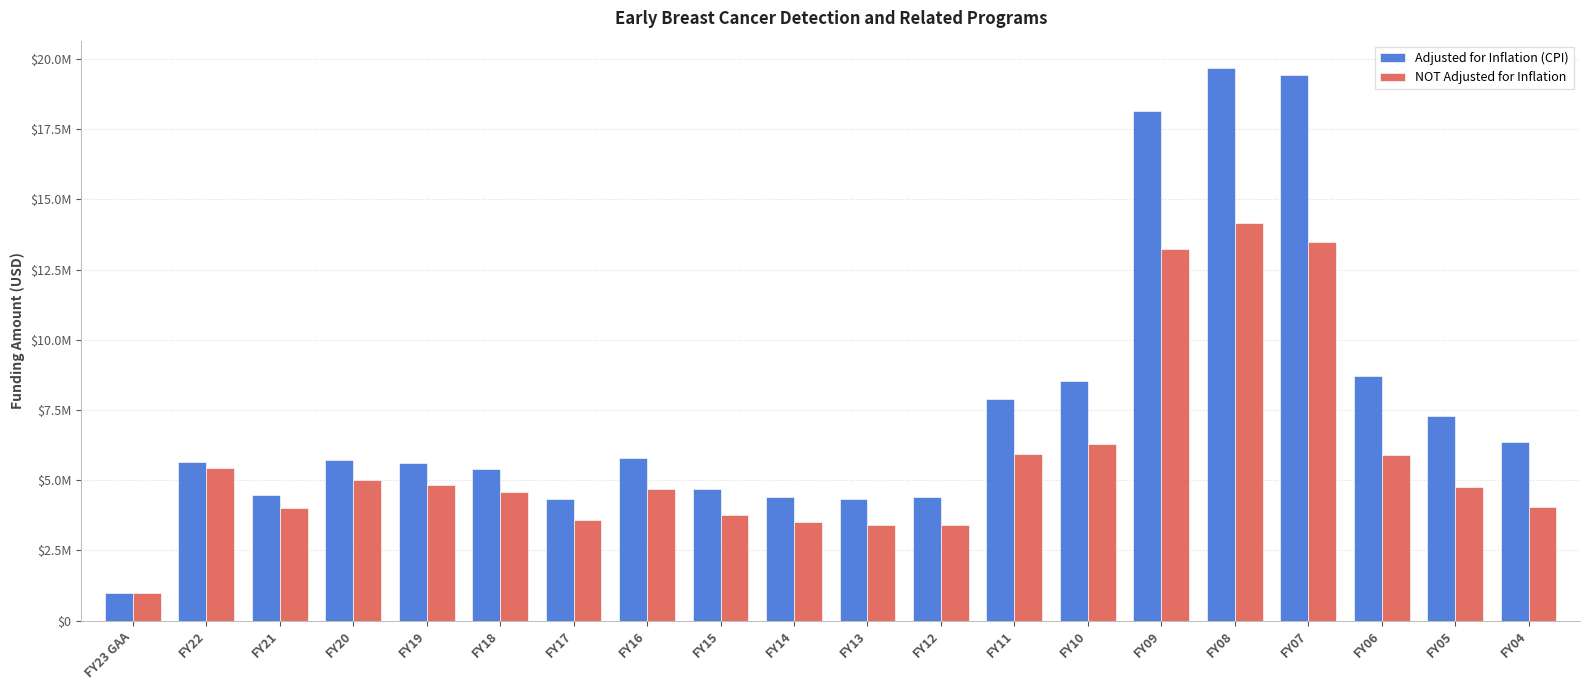

What is the sum of all NOT Adjusted for Inflation values?

115052273